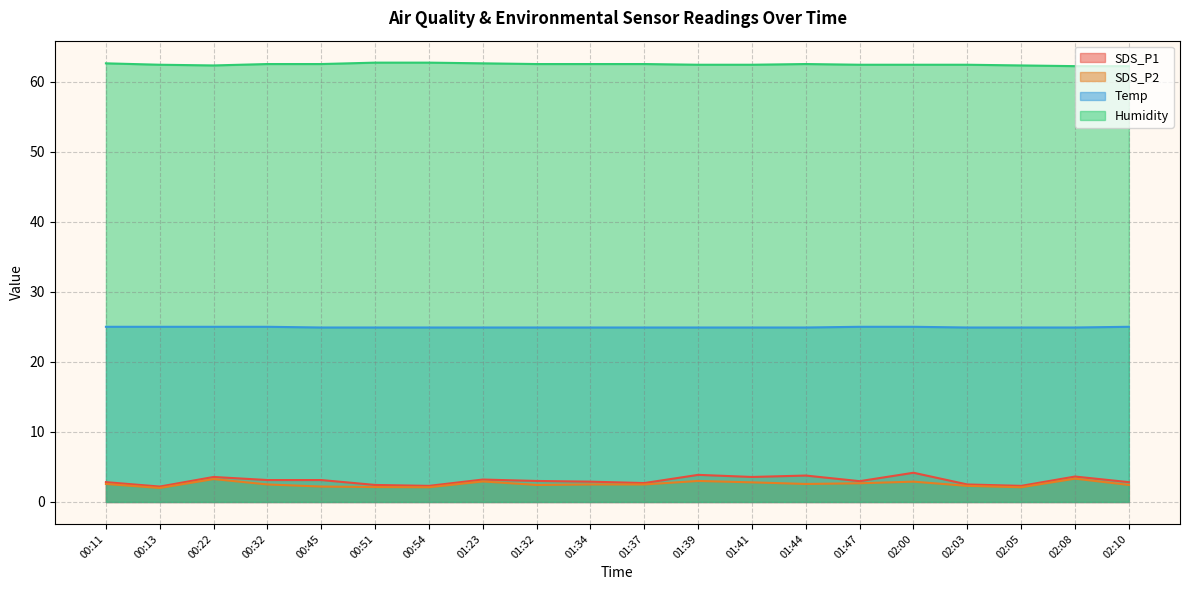

How many lines are shown in the chart?

4